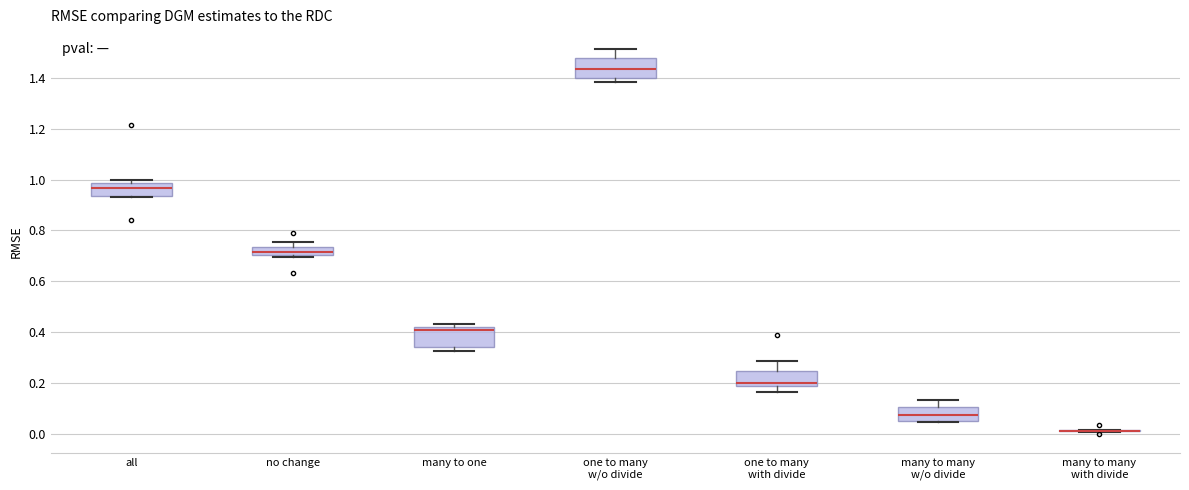

Where is the upper edge of the box for no change on the y-axis? The values are not printed on the chart, so give them approximately, as read against the axis.

0.74